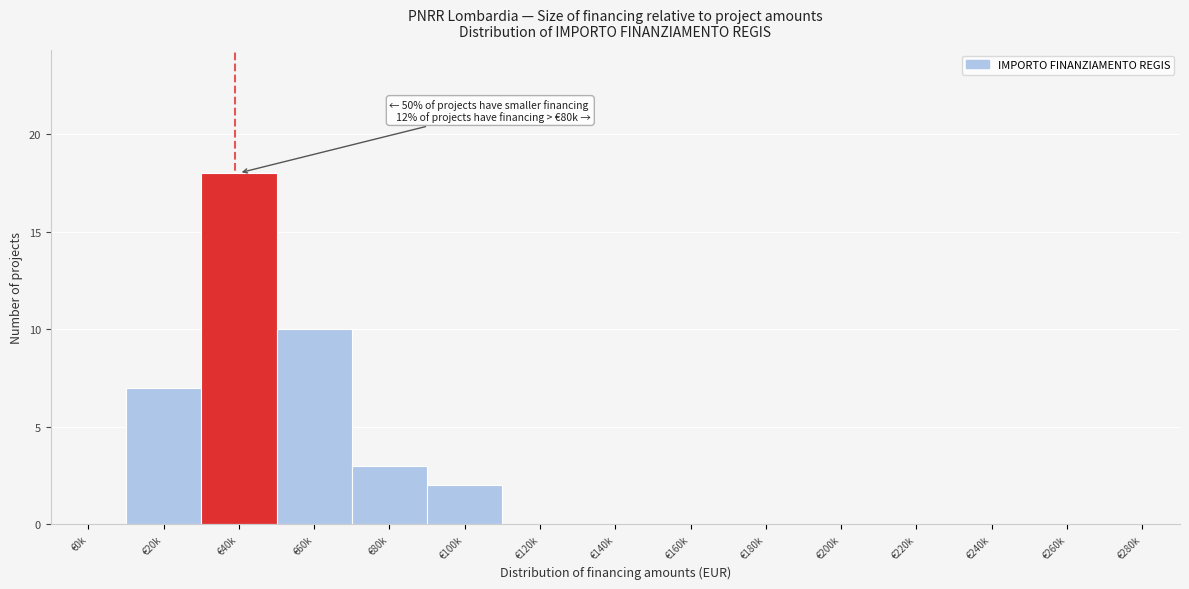

Reading left to right, list all the values displayed in this chart.

€0k=0	€20k=7	€40k=18	€60k=10	€80k=3	€100k=2	€120k=0	€140k=0	€160k=0	€180k=0	€200k=0	€220k=0	€240k=0	€260k=0	€280k=0